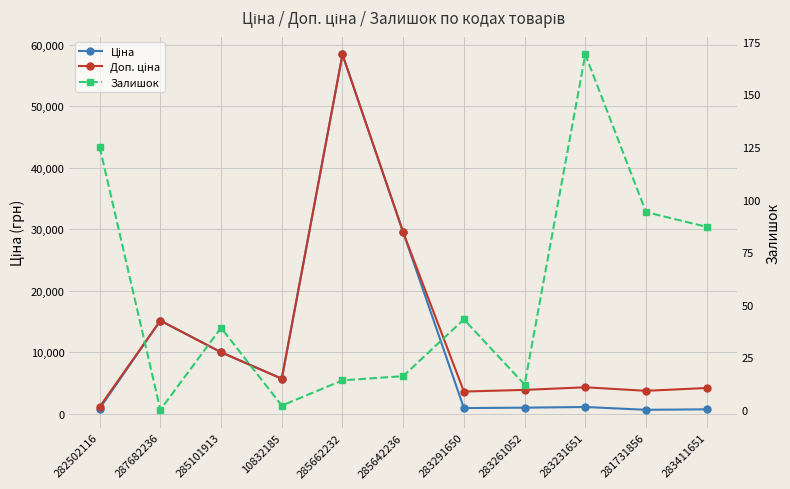

What is the label of the 7th point from the left?

283291650